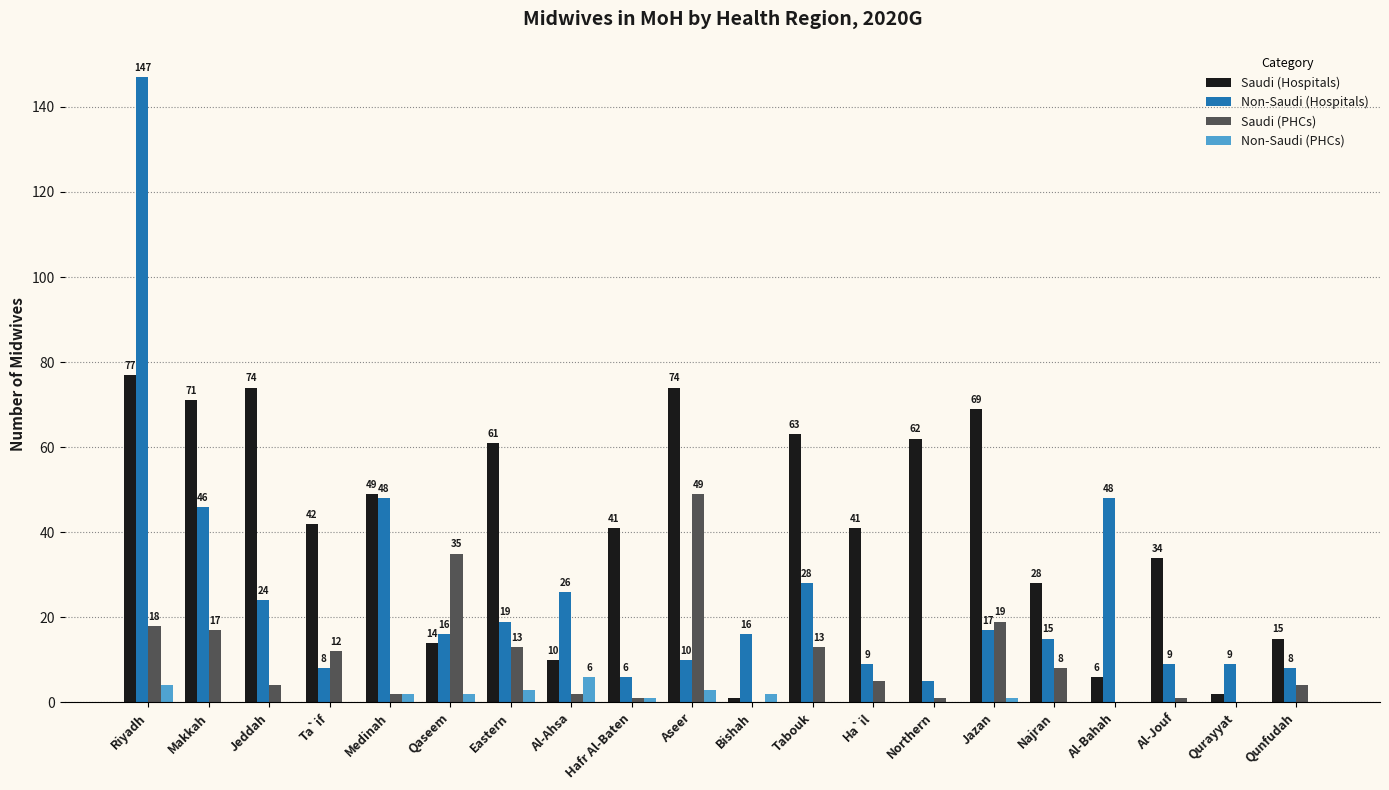

Which series changed the most between Northern and Al-Jouf?

Saudi (Hospitals)